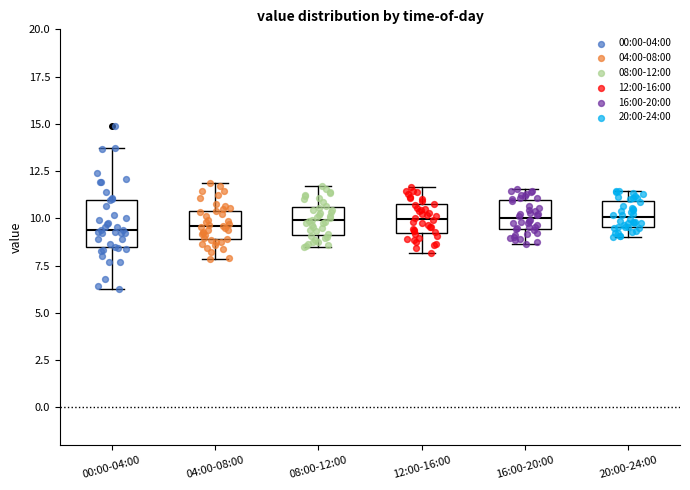

Reading left to right, read every box against the y-axis: the position of its median line, the range the box covers, and the ends of its whiskers. The values are not printed on the chart, so give them approximately, as read against the axis.

00:00-04:00: median 9.5, box 8.5 to 11.0, whiskers 6.5 to 13.5
04:00-08:00: median 9.5, box 9.0 to 10.5, whiskers 8.0 to 12.0
08:00-12:00: median 10.0, box 9.0 to 10.5, whiskers 8.5 to 11.5
12:00-16:00: median 10.0, box 9.0 to 10.5, whiskers 8.0 to 11.5
16:00-20:00: median 10.0, box 9.5 to 11.0, whiskers 8.5 to 11.5
20:00-24:00: median 10.0, box 9.5 to 11.0, whiskers 9.0 to 11.5